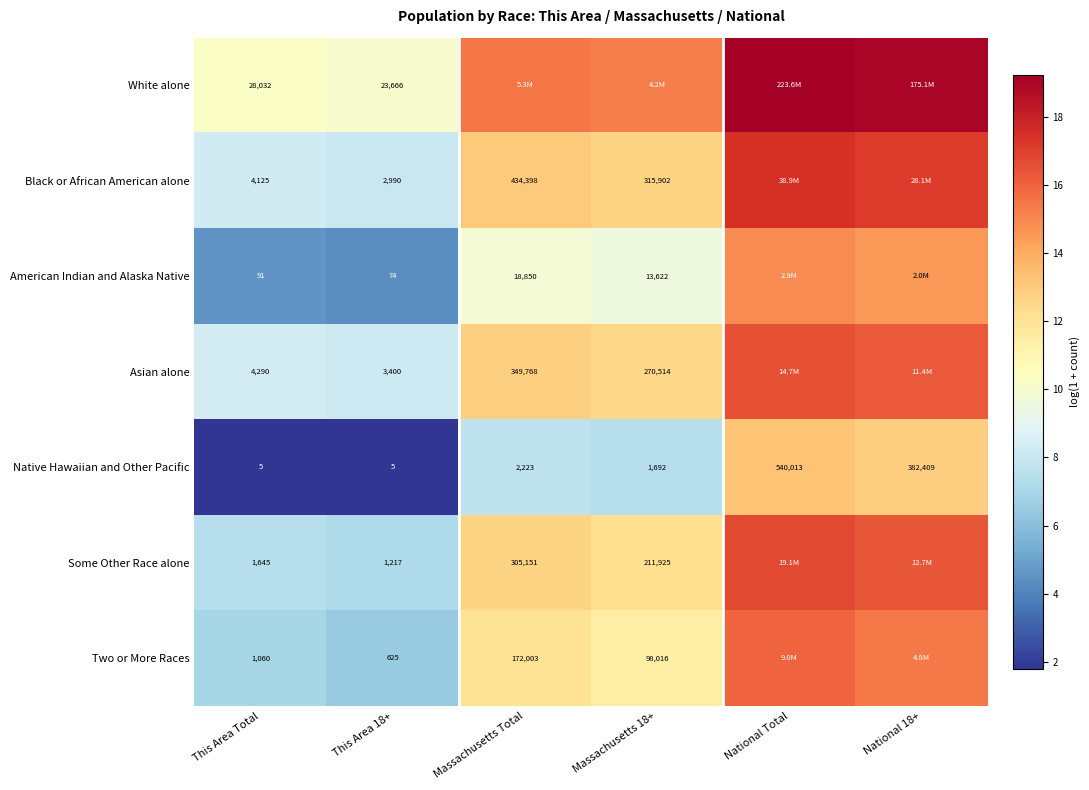

What is the greatest value displayed?

19.2